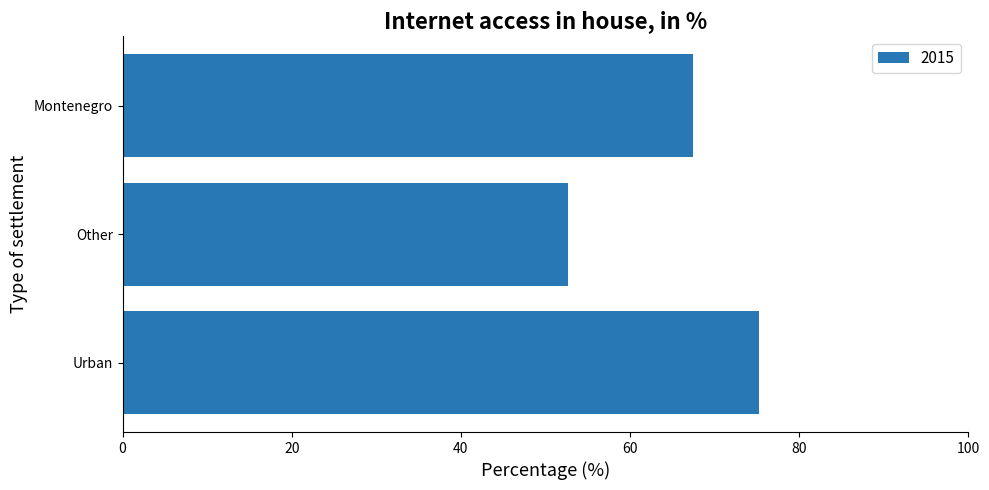

Reading bottom to top, transcribe all the data shown in this chart.

Urban=75.3	Other=52.7	Montenegro=67.5